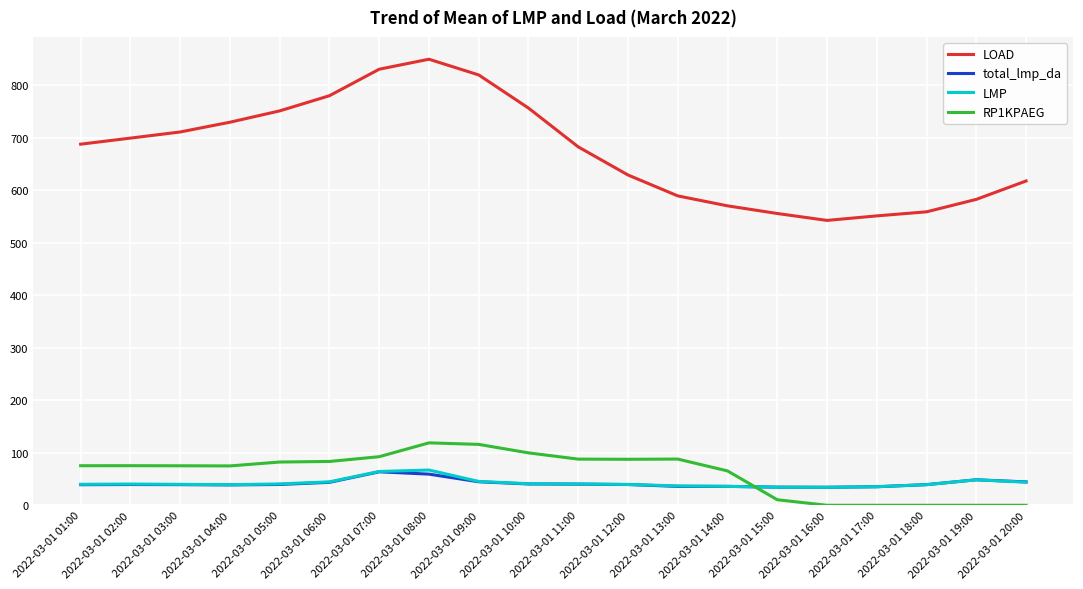

What is the difference between the highest and lowest values at 2022-03-01 19:00?

582.7